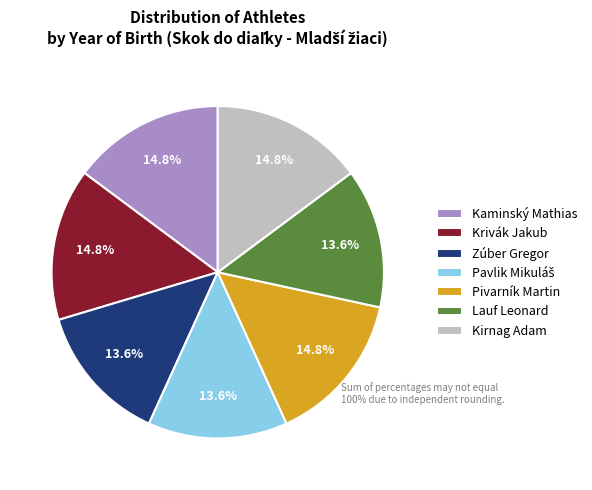

How many slices are in this pie chart?

7